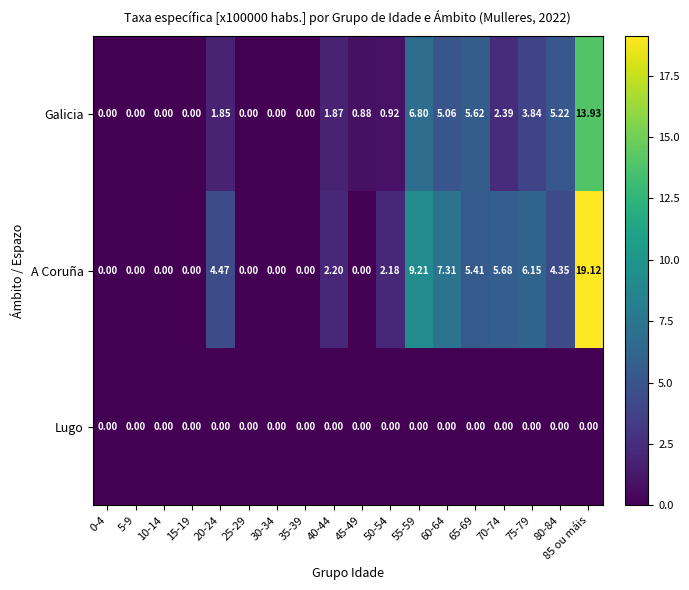

Which series has the largest total across all categories?

A Coruña